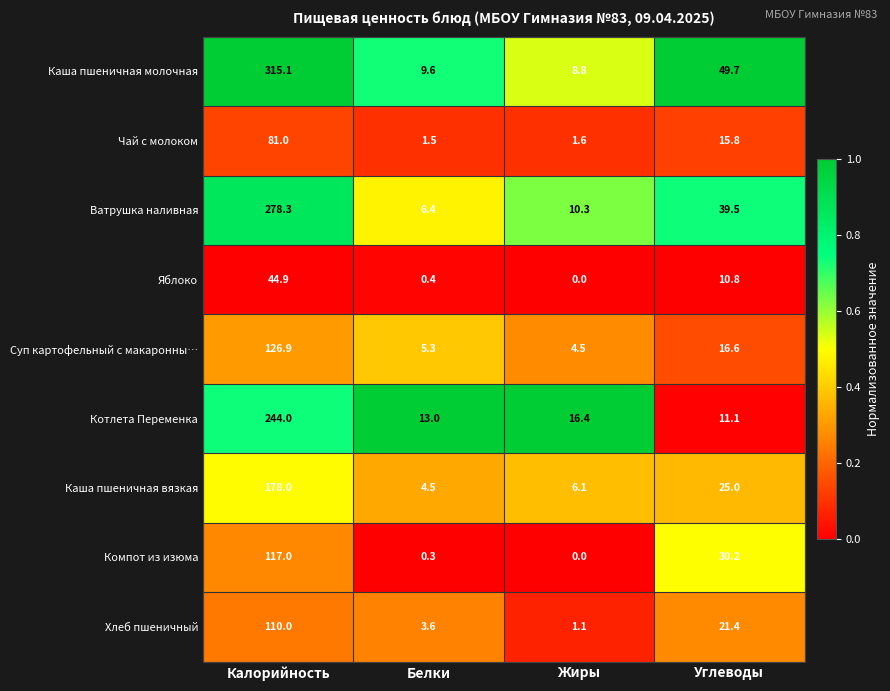

What is the greatest value displayed?

315.1